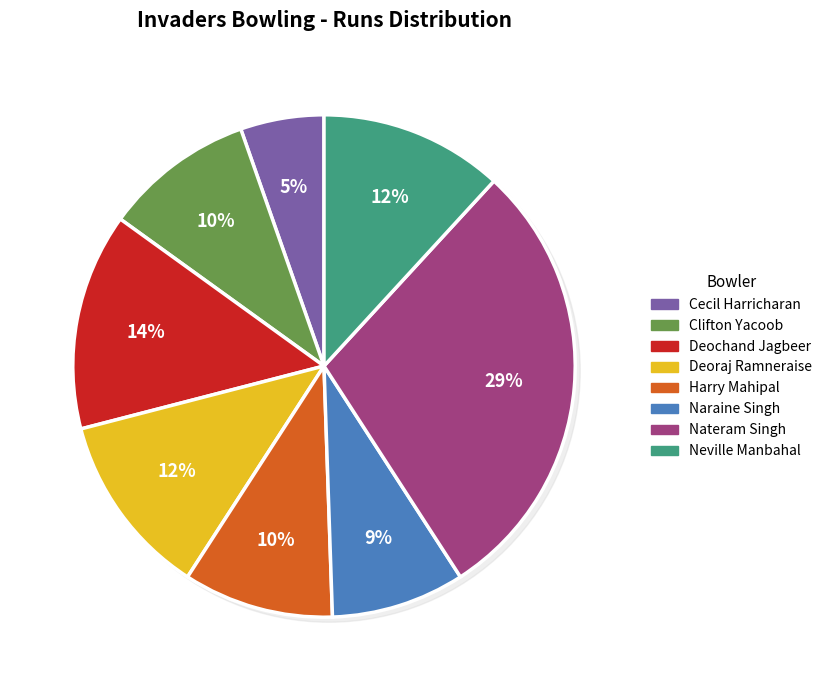

What percentage do Harry Mahipal and Naraine Singh together represent?

18.3%